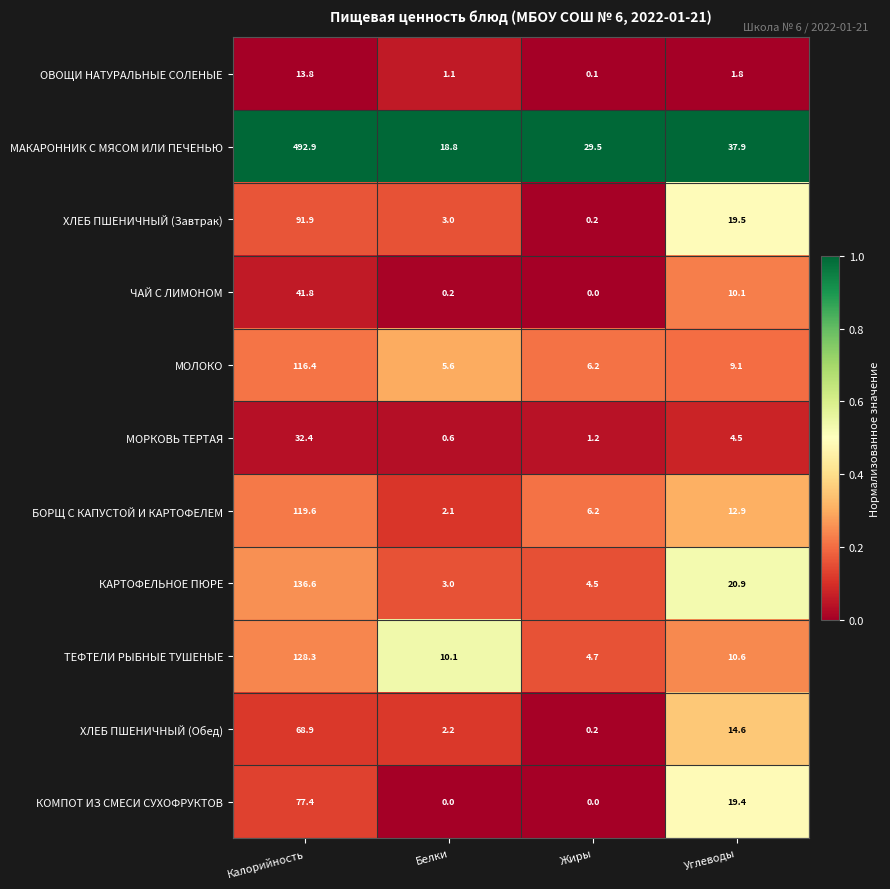

What is the difference between the ОВОЩИ НАТУРАЛЬНЫЕ СОЛЕНЫЕ values at Белки and Калорийность?

12.7